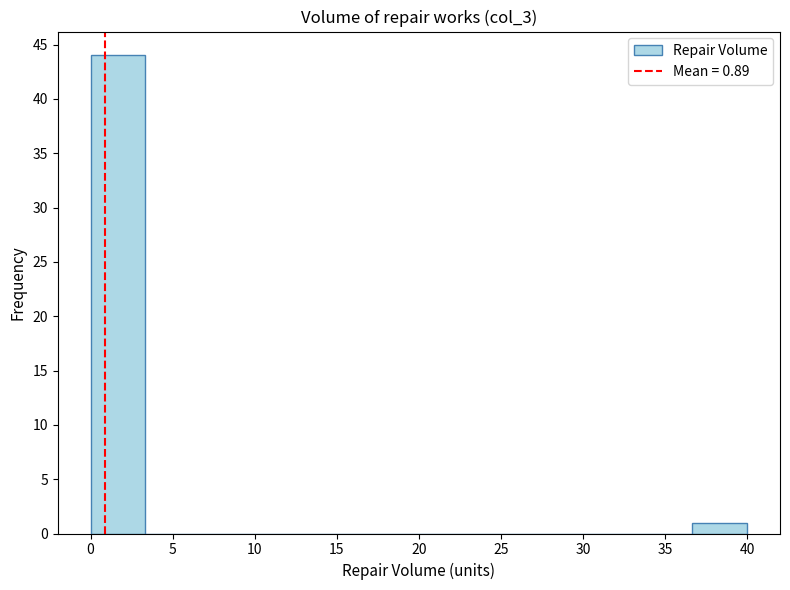

What is the height of the bar covering 0.0 to 3.5 on the x-axis? Neither the bar edges nor the heights are printed on the chart, so give them approximately, as read against the axes.

44